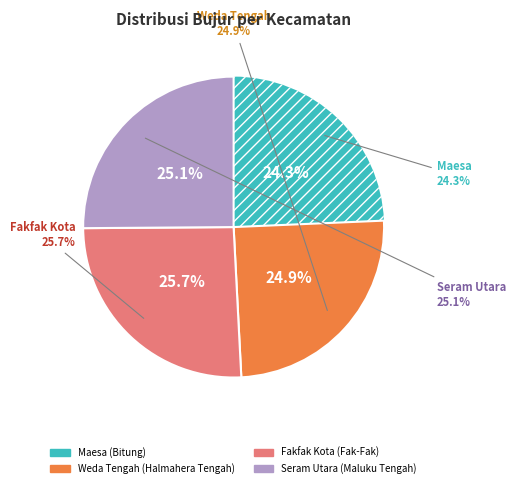

Which slice is the smallest?

Maesa (Bitung)